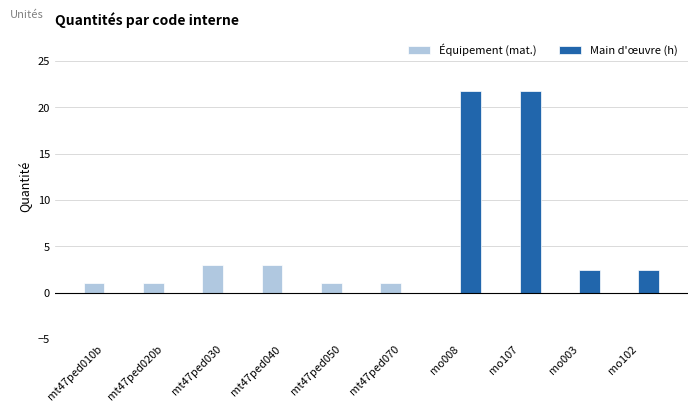

Between mt47ped010b and mo008, which series saw the biggest shift?

Main d'œuvre (h)